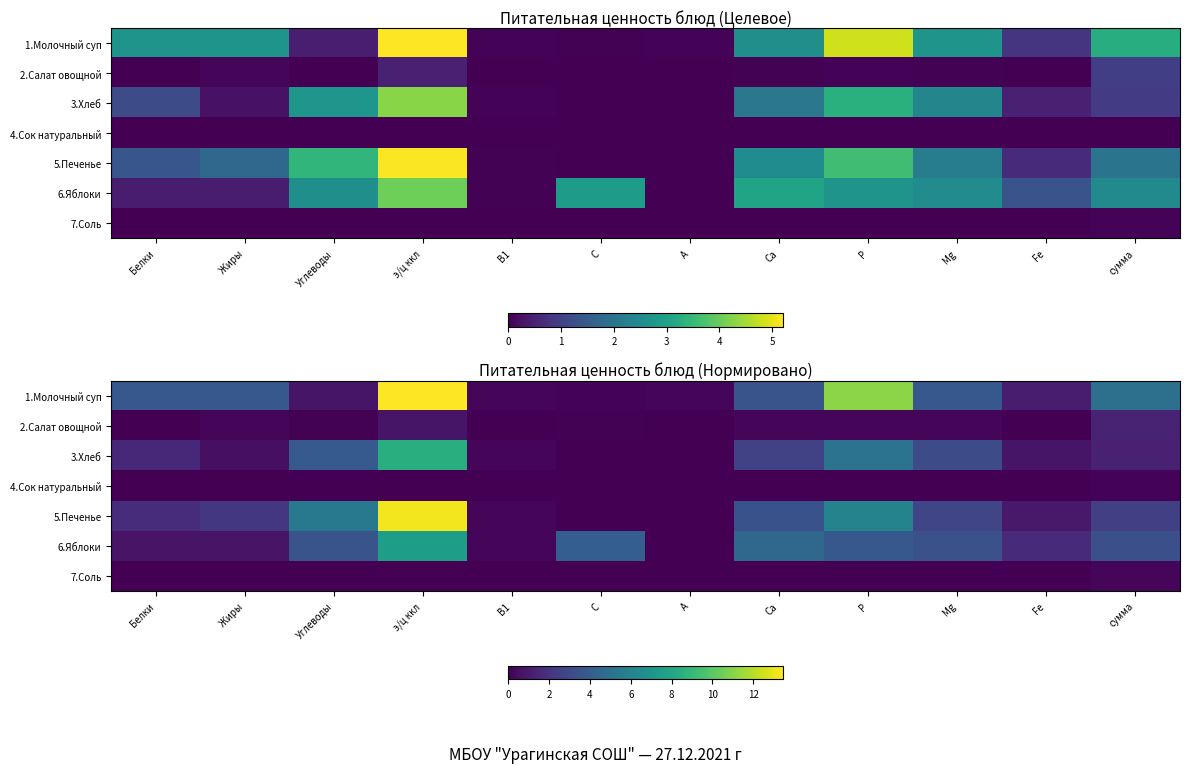

Which category has the lowest value across all series?

А